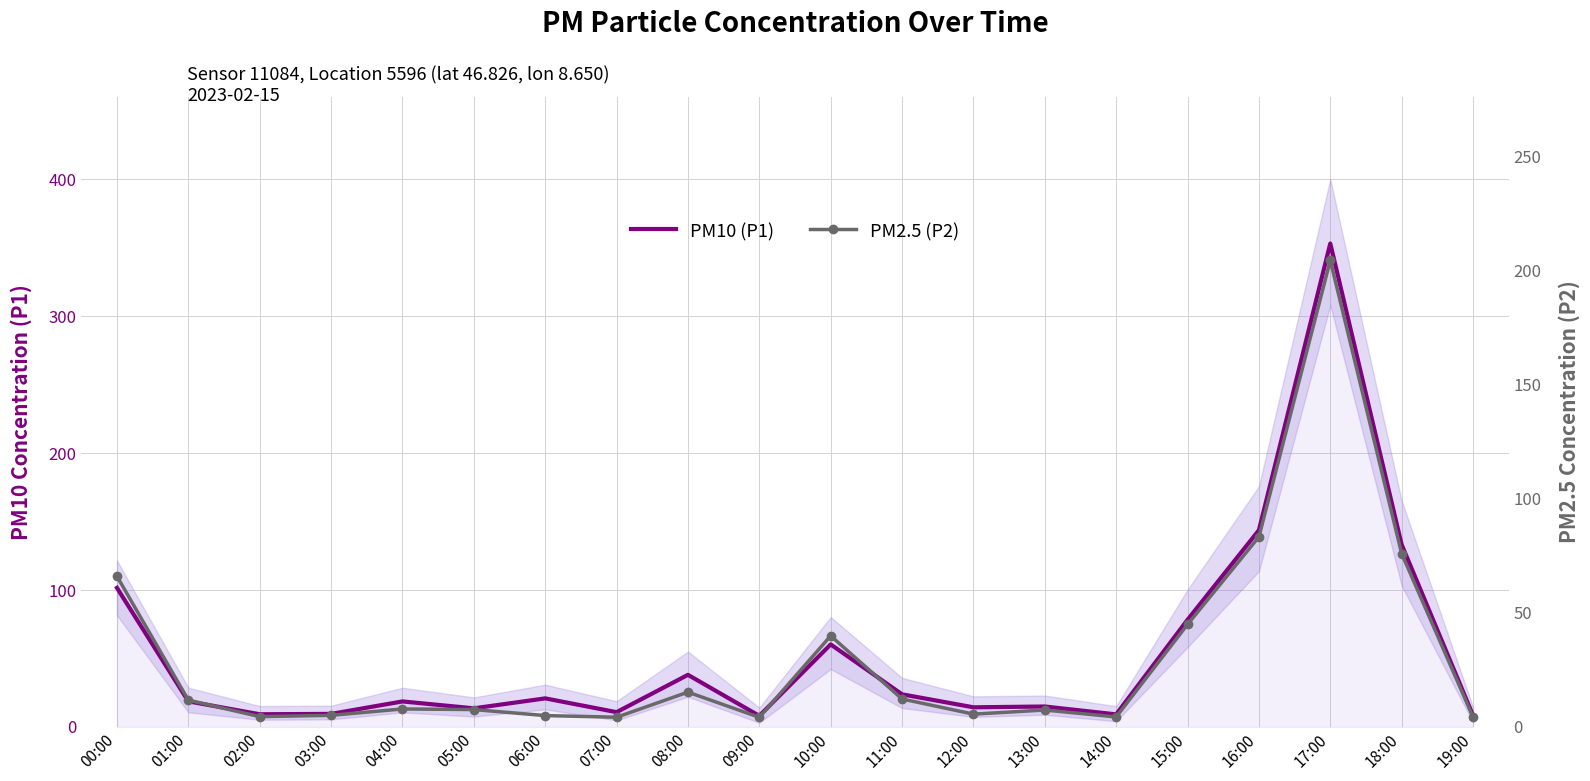

Reading left to right, extract all data points from this chart.

PM10 (P1): 00:00=101.6	01:00=18.7	02:00=9.3	03:00=9.6	04:00=18.7	05:00=13.6	06:00=20.9	07:00=10.8	08:00=38.1	09:00=8.1	10:00=60.3	11:00=23.9	12:00=14.4	13:00=15.0	14:00=9.2	15:00=78.3	16:00=143.8	17:00=353.2	18:00=133.3	19:00=8.4
PM2.5 (P2): 00:00=66.0	01:00=11.8	02:00=4.5	03:00=5.1	04:00=7.9	05:00=7.6	06:00=5.0	07:00=4.3	08:00=15.3	09:00=4.2	10:00=39.9	11:00=12.3	12:00=5.6	13:00=7.4	14:00=4.4	15:00=44.9	16:00=83.3	17:00=204.5	18:00=76.0	19:00=4.4